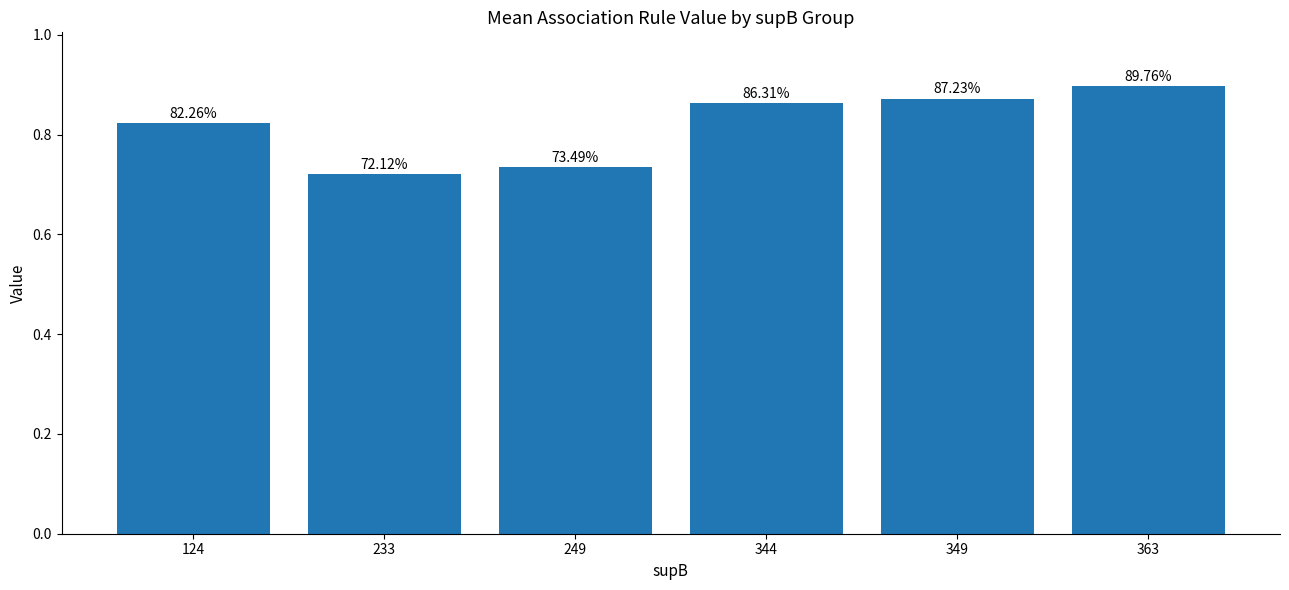

How many bars are there in total?

6